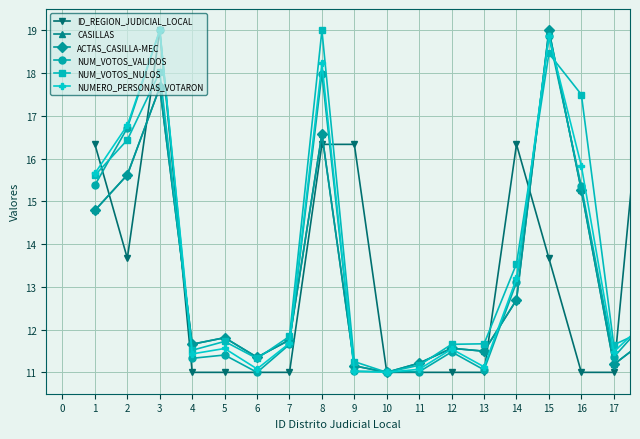

True or false: NUMERO_PERSONAS_VOTARON has more than 1 interior local peaks.

True